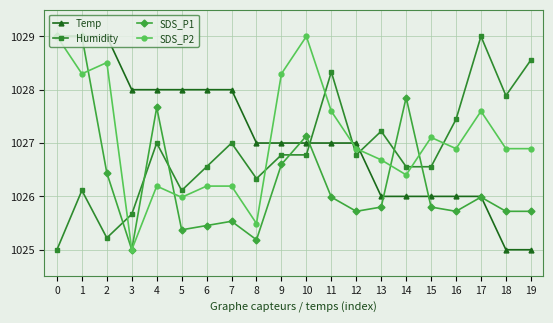

What is the difference between the SDS_P2 values at 12 and 15?

0.2